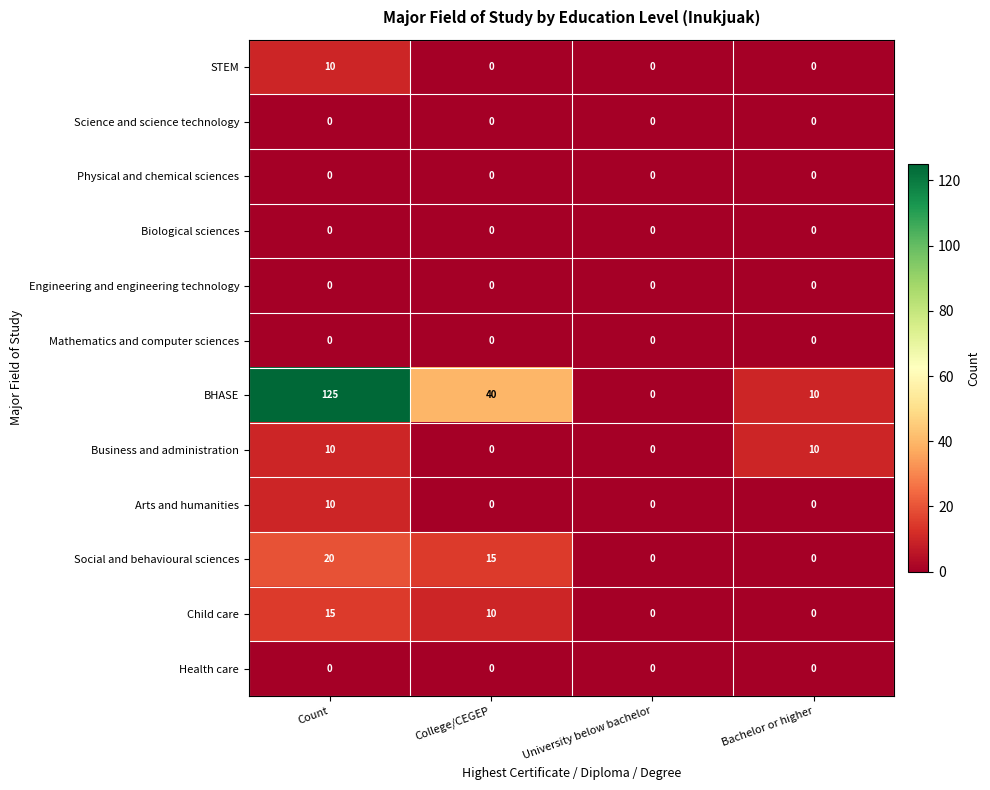

Between College/CEGEP and Bachelor or higher, which series saw the biggest shift?

BHASE